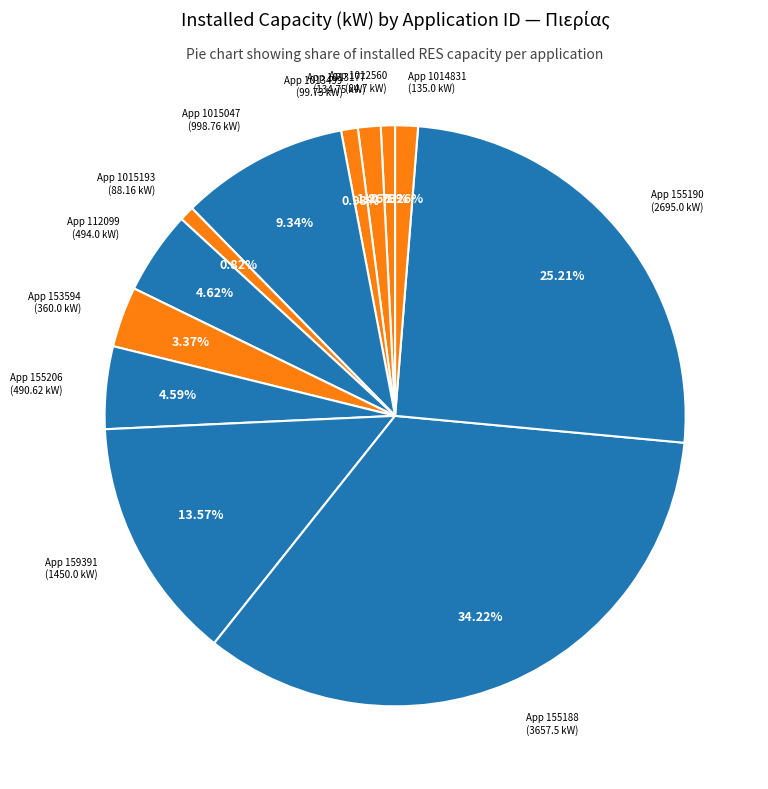

How many slices are in this pie chart?

12